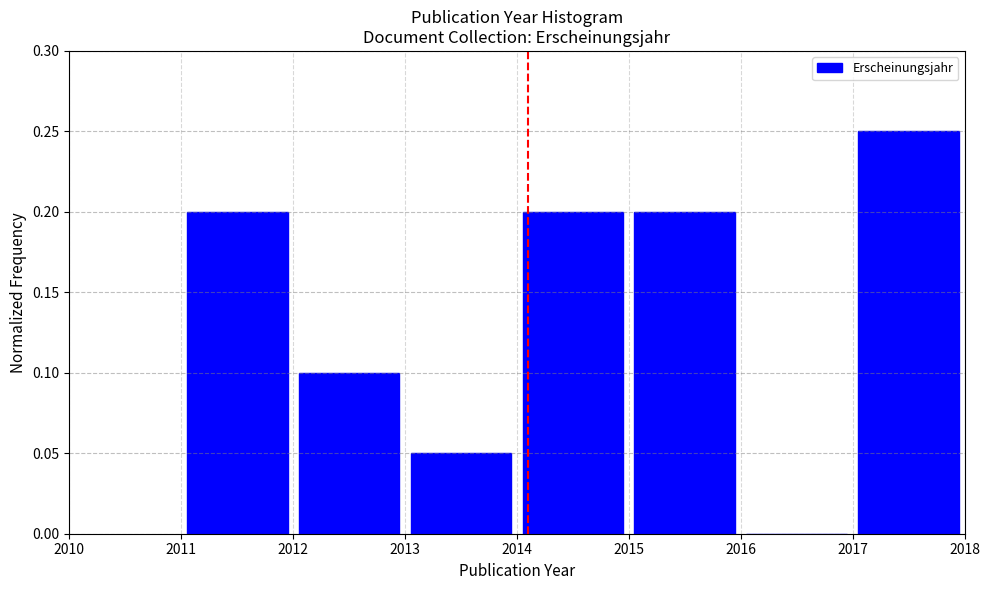

Reading left to right, transcribe this chart: for each bar, give the range it covers on the x-axis and its height. The values are not printed on the chart, so give them approximately, as read against the axis.

2011 to 2012: 0.20
2012 to 2013: 0.10
2013 to 2014: 0.05
2014 to 2015: 0.20
2015 to 2016: 0.20
2016 to 2017: 0
2017 to 2018: 0.25